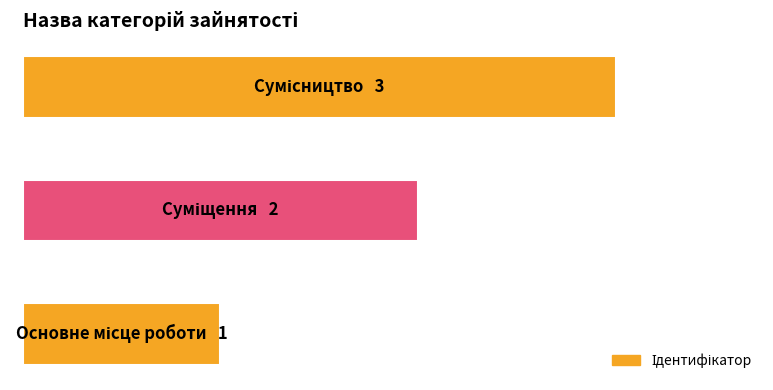

What is the minimum value shown in the chart?

1